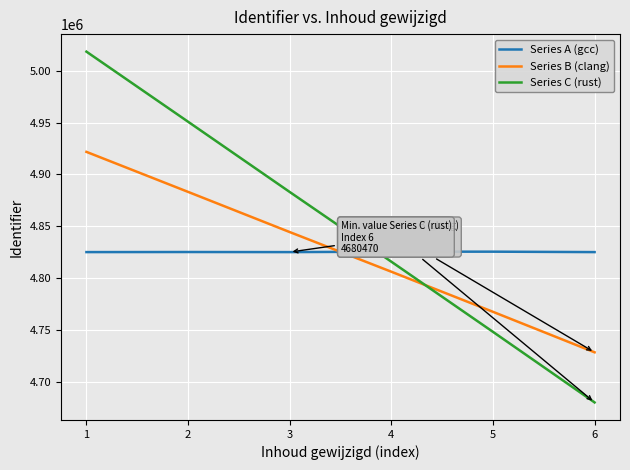

What is the difference between the maximum and minimum values in the Series B (clang) series?

193012.1